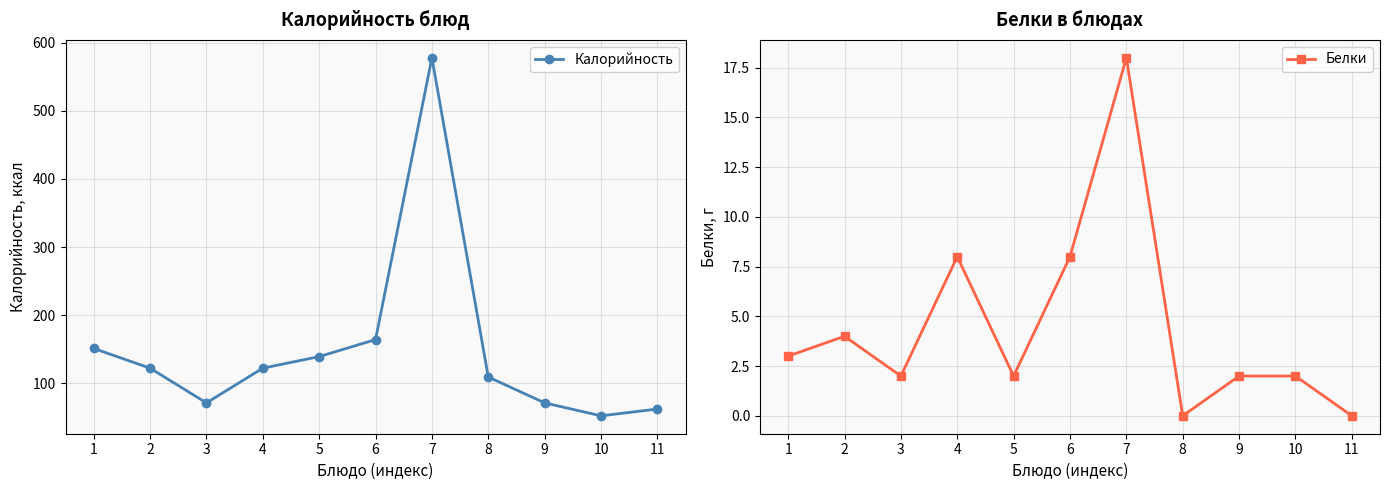

What is the sum of all Калорийность values?

1641